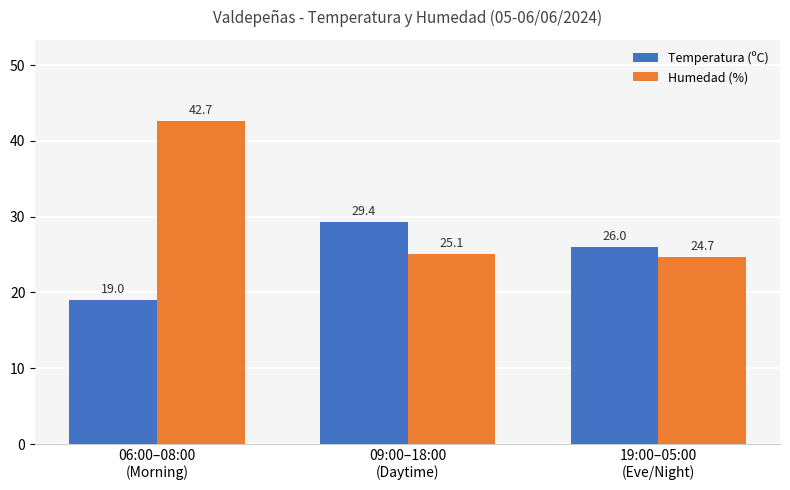

At which category is the sum across all series the highest?

06:00–08:00
(Morning)